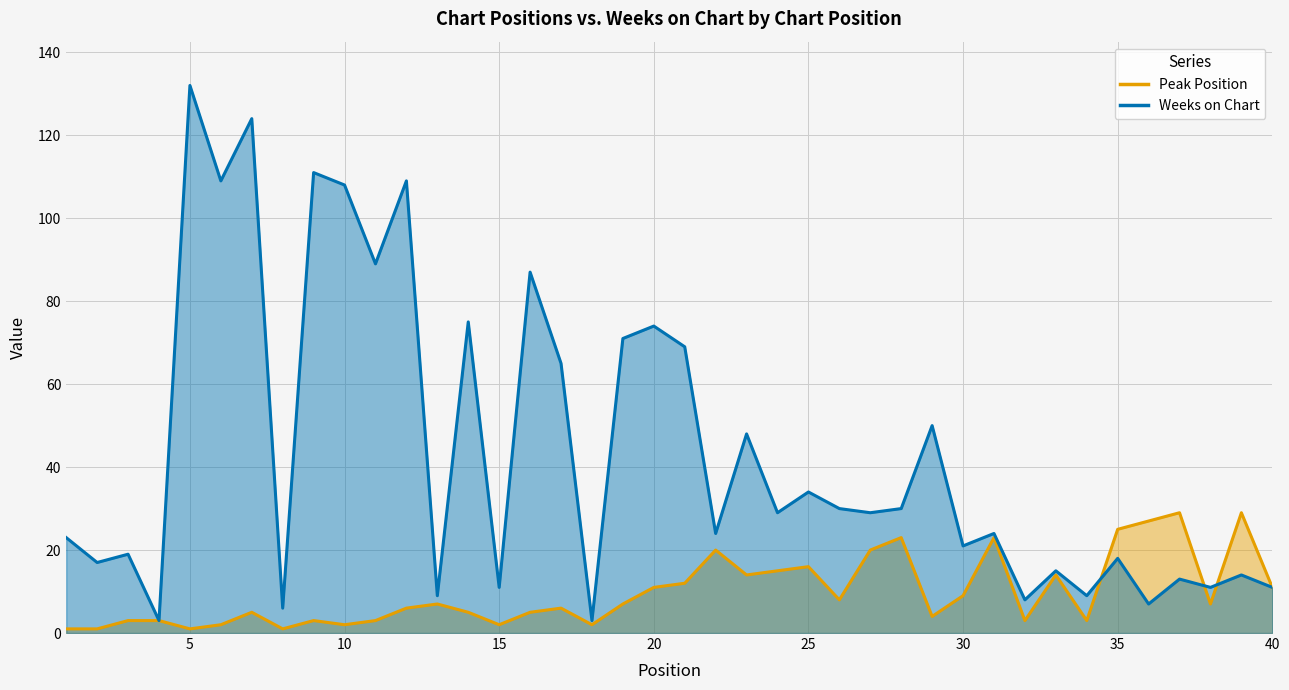

What is the approximate value of Peak Position at 19, to the nearest 10?

10